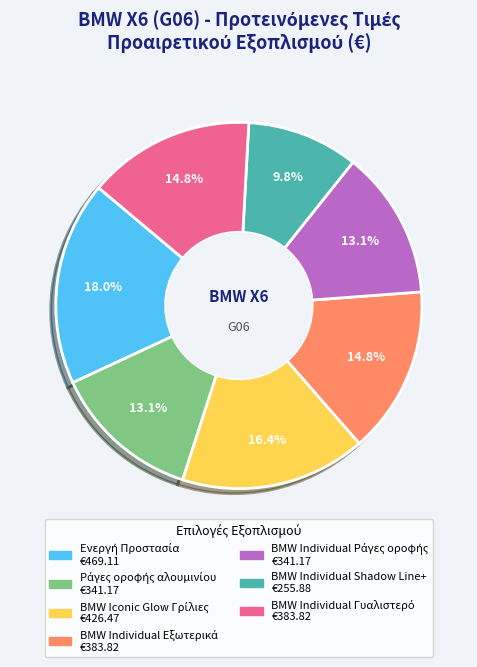

What is the smallest slice in the pie chart?

BMW Individual Shadow Line+